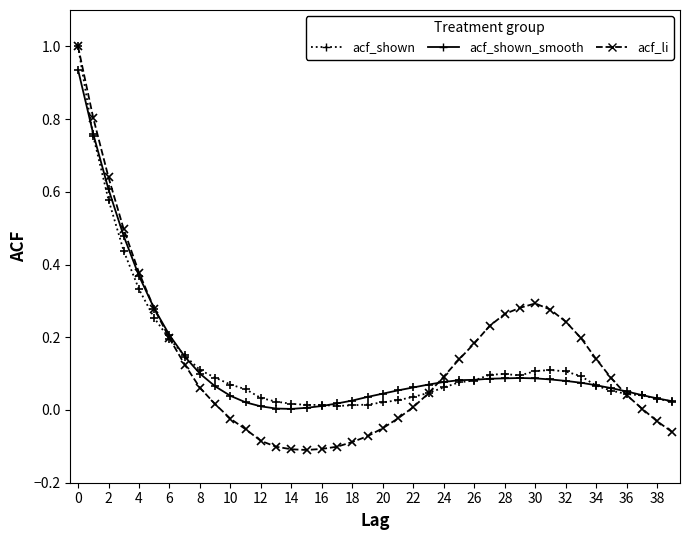

In acf_shown_smooth, how many points are higher than both neighbors (excluding endpoints)?

1